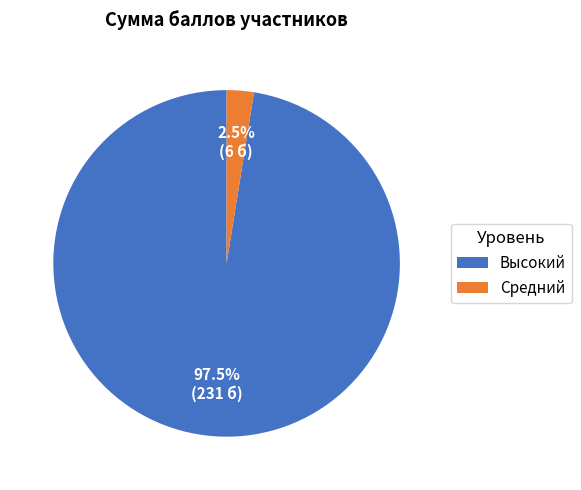

What percentage is NOT represented by Средний?

97.5%